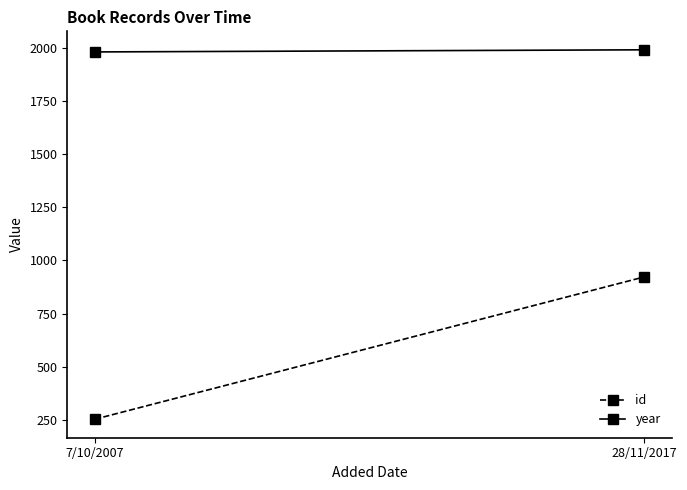

What is the maximum value for year?

1990